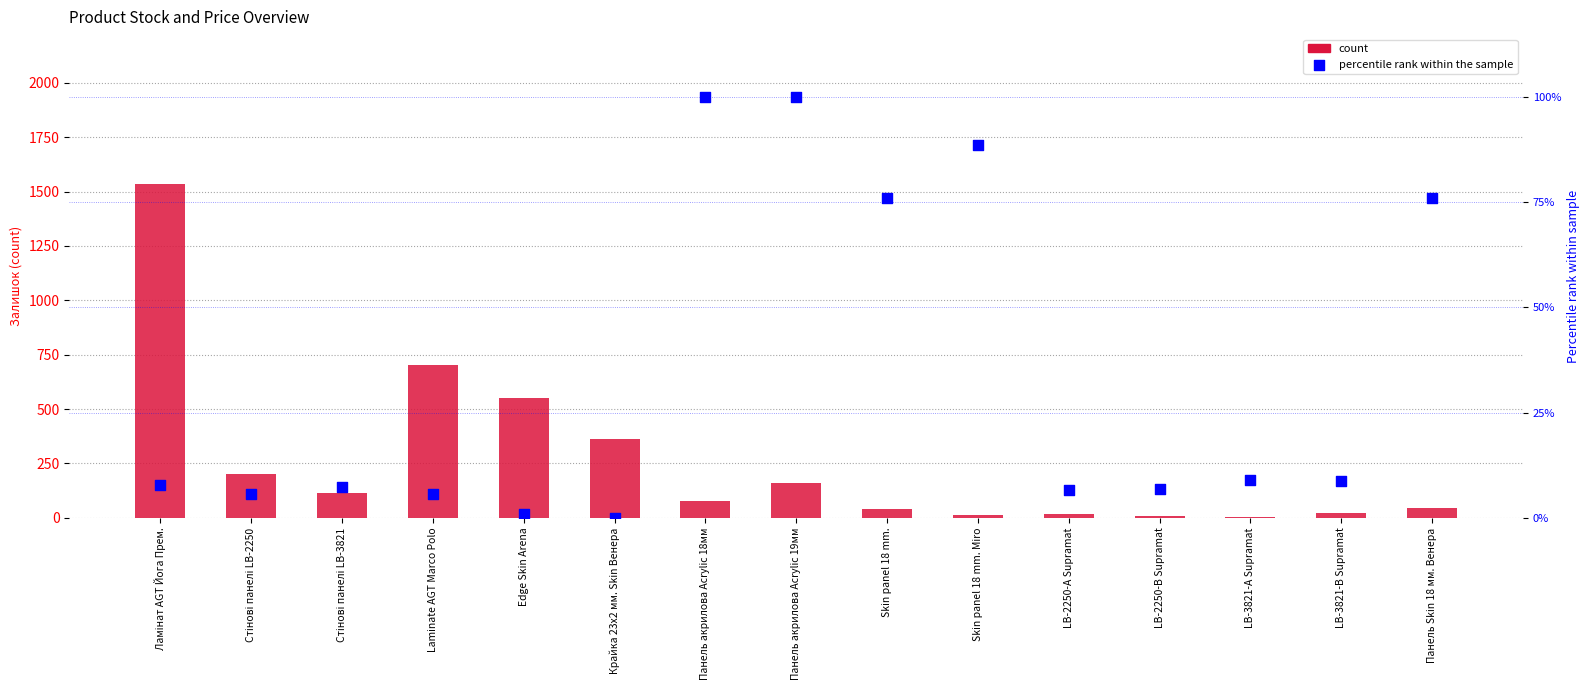

Which series has the widest spread of Y values?

count